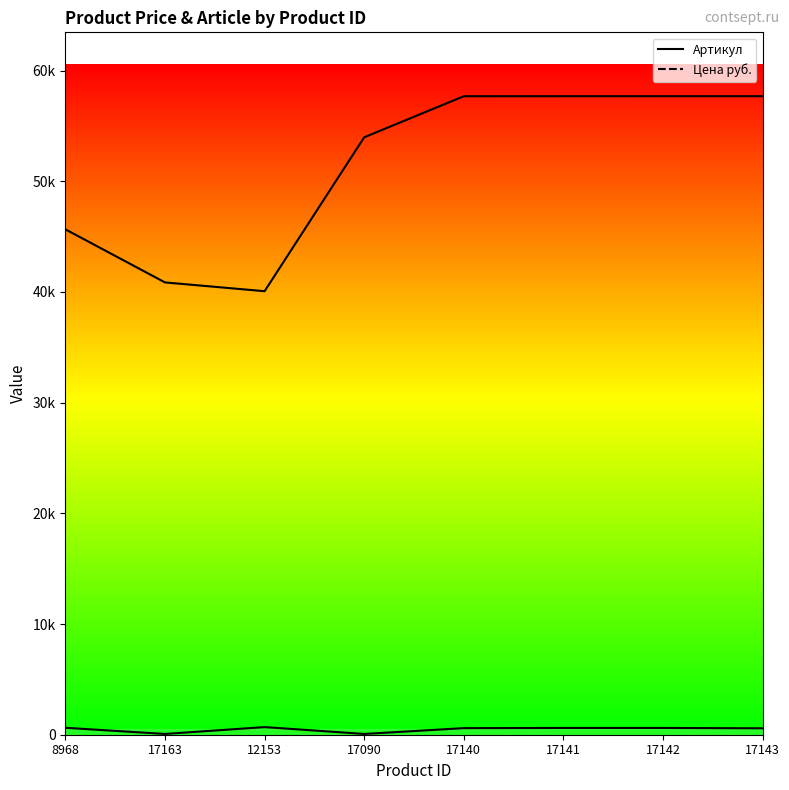

What is the difference between the maximum and minimum values in the Артикул series?

17617